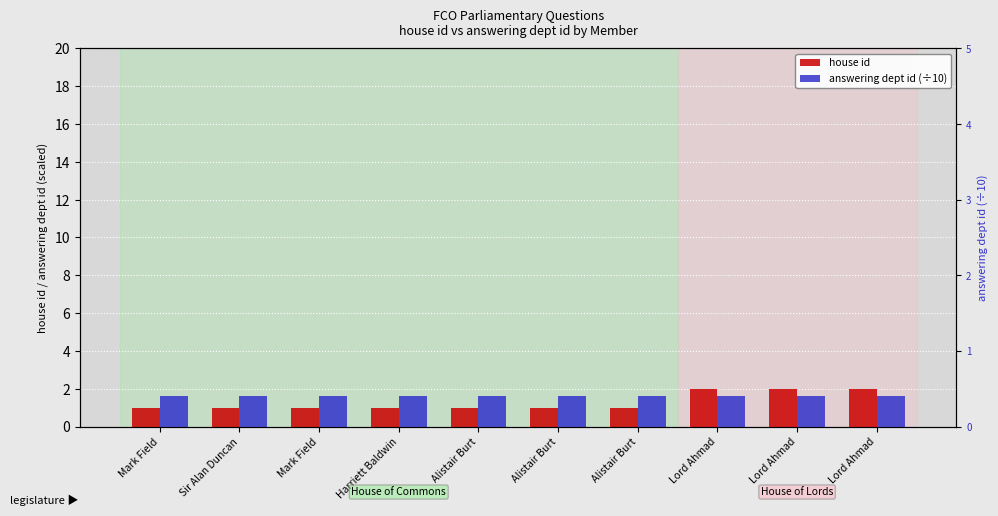

What is the average value of the house id series?

1.3